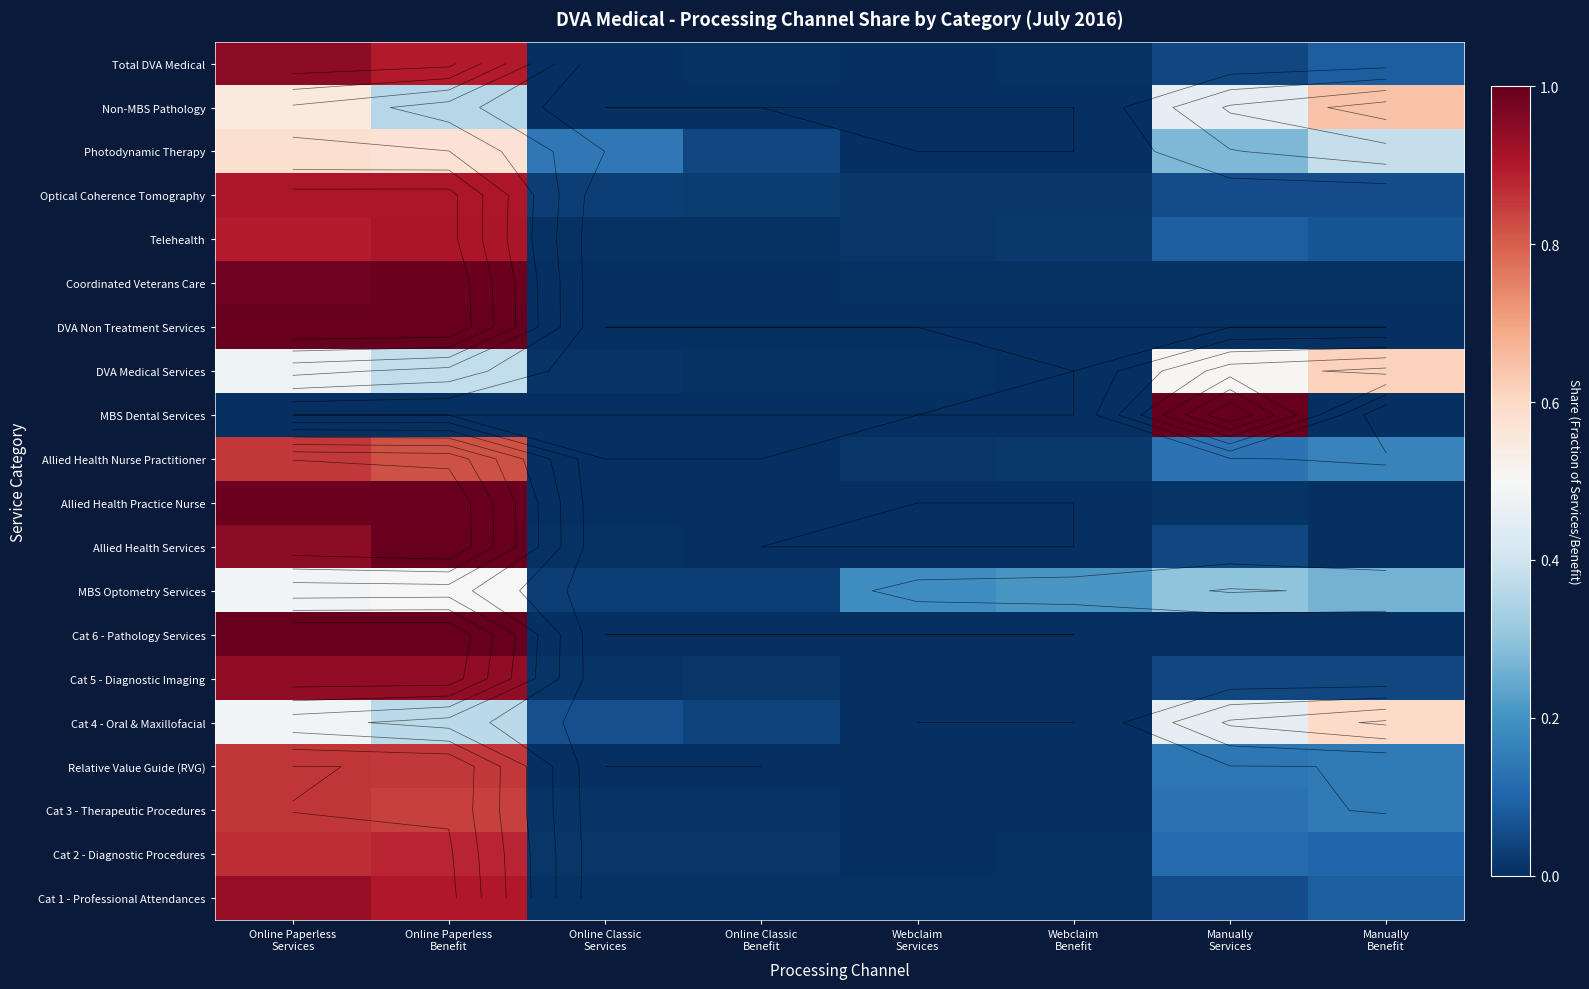

Is the value of Cat 2 - Diagnostic Procedures at Manually Services greater than the value of Photodynamic Therapy at Online Paperless Benefit?

No